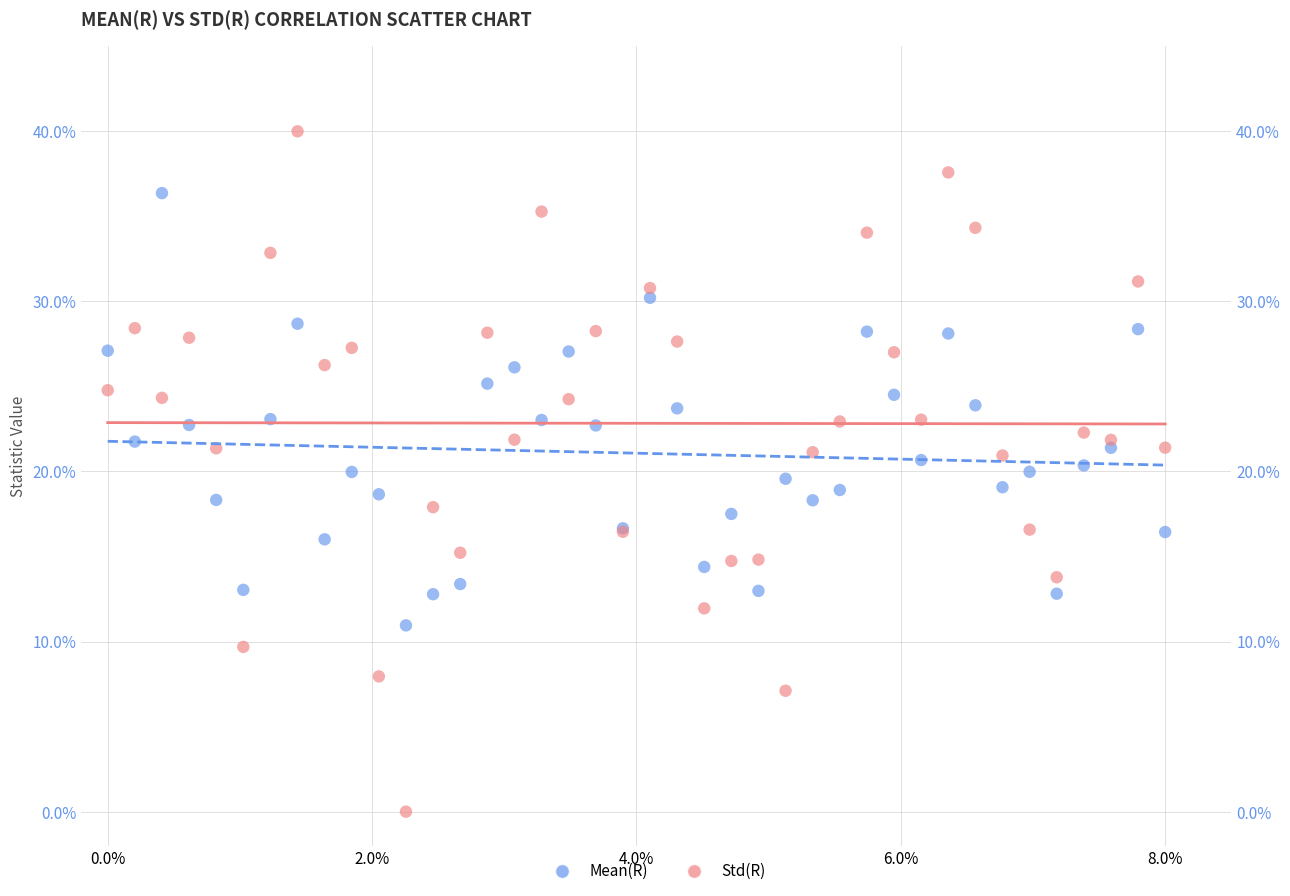

What are all the series names shown in the legend?

Mean(R), Std(R)